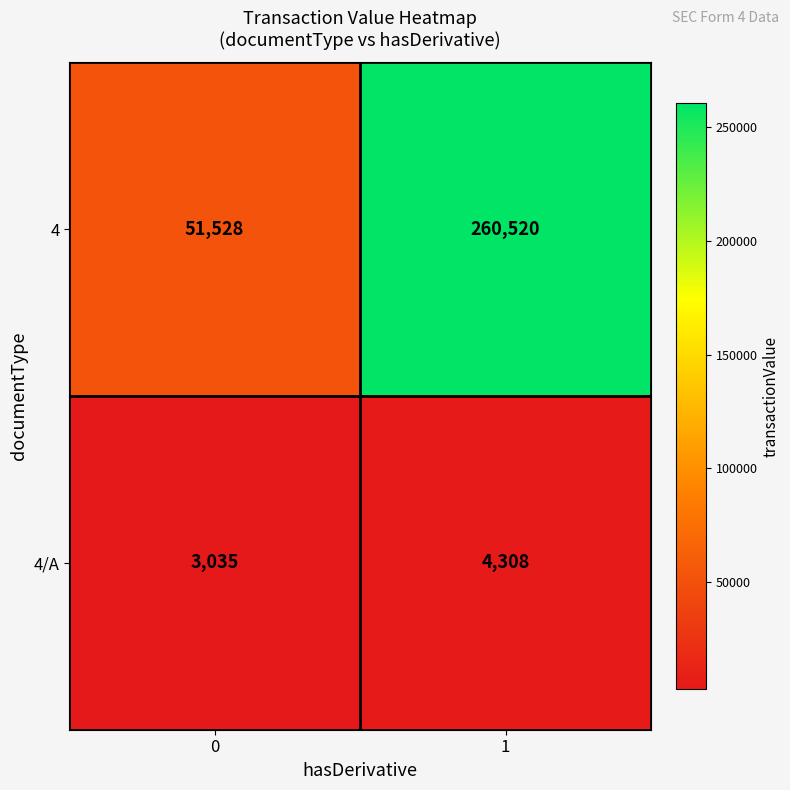

Reading left to right, list all the values displayed in this chart.

4: 0=51528	1=260520
4/A: 0=3035	1=4308